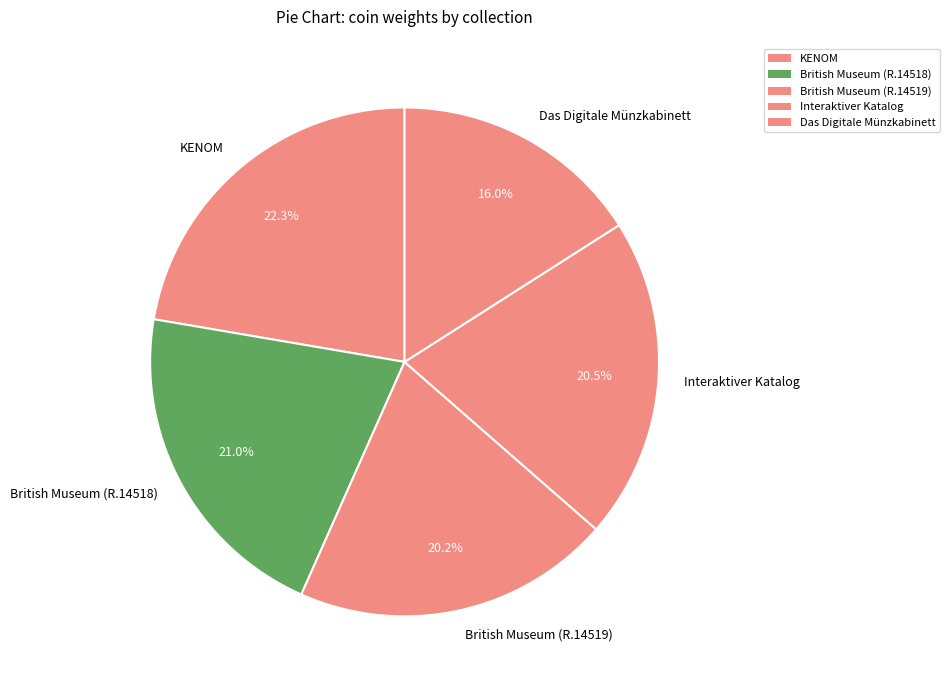

Is there a majority slice in this chart?

No